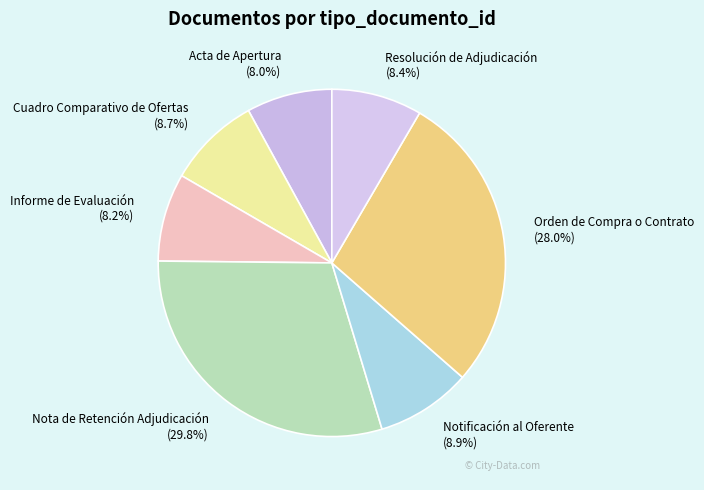

What percentage is NOT represented by Acta de Apertura?

92.0%